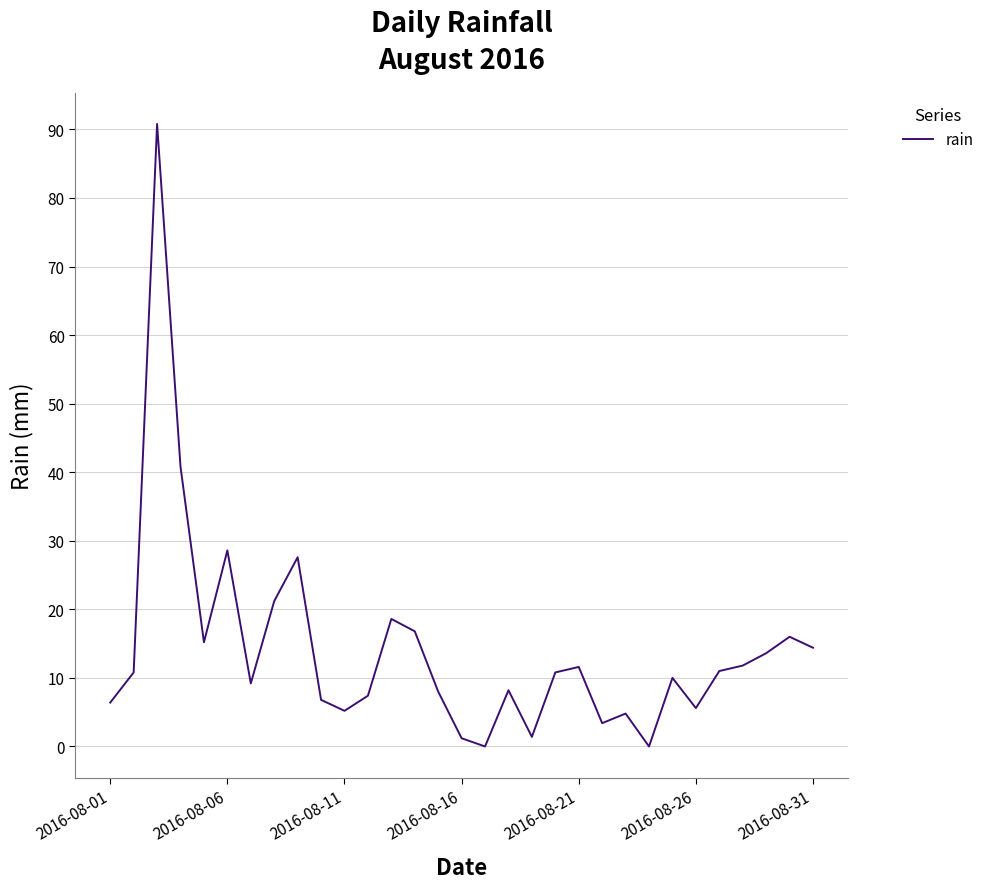

What is the greatest value displayed?

90.8